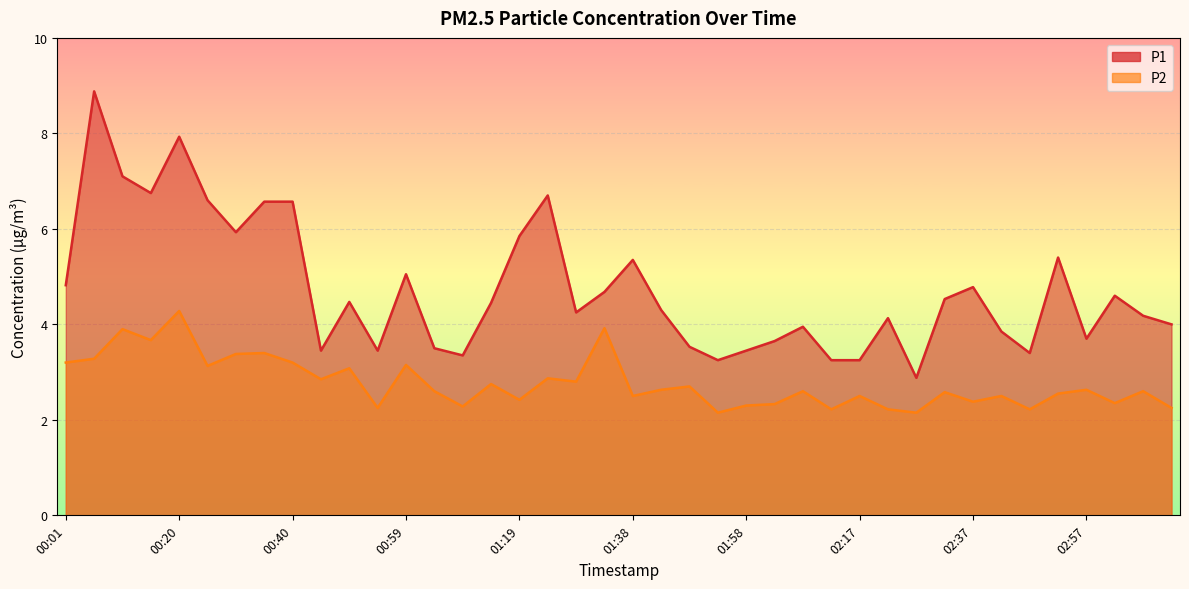

True or false: P2 has more than 0 points higher than both neighbors.

True